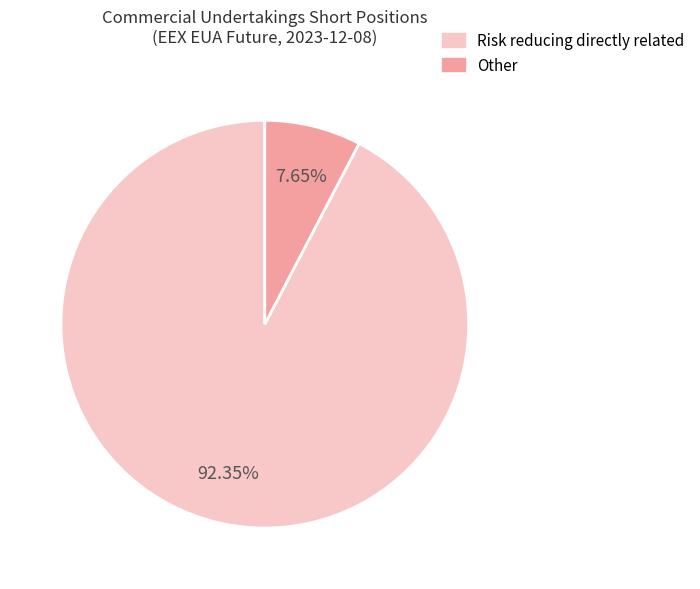

Is there any slice that represents more than half of the pie?

Yes